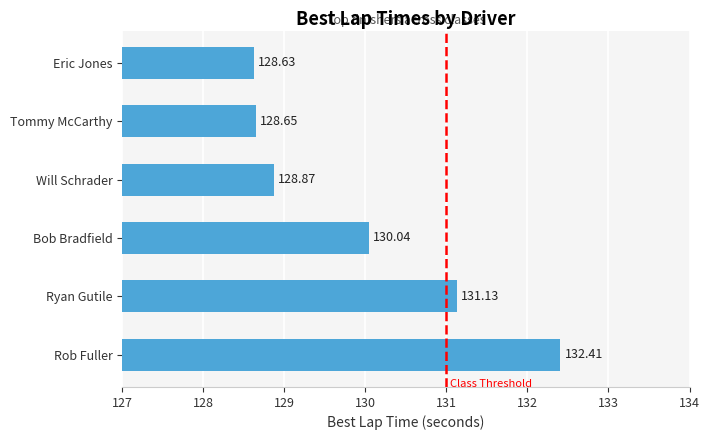

At which label is the value closest to 130?

Bob Bradfield